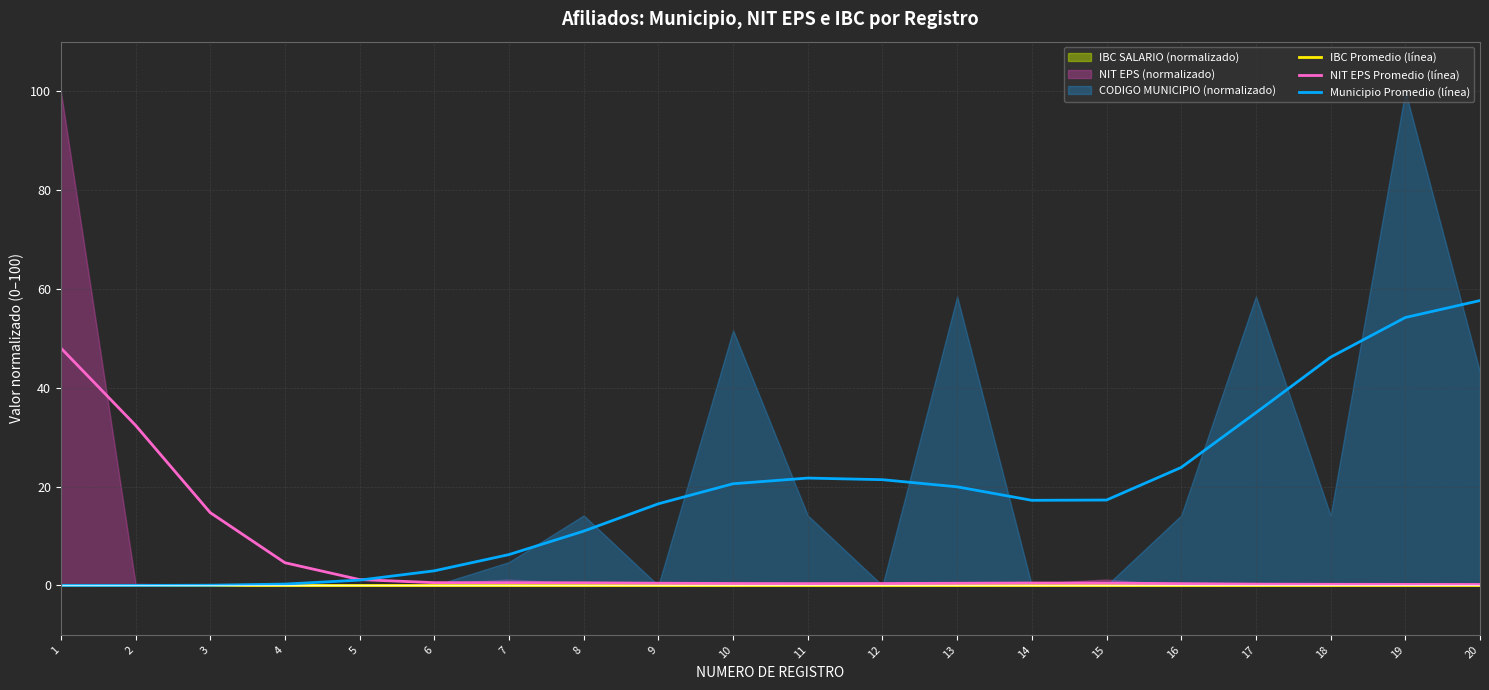

What is the spread (max minus min) of values at 5?

1.2